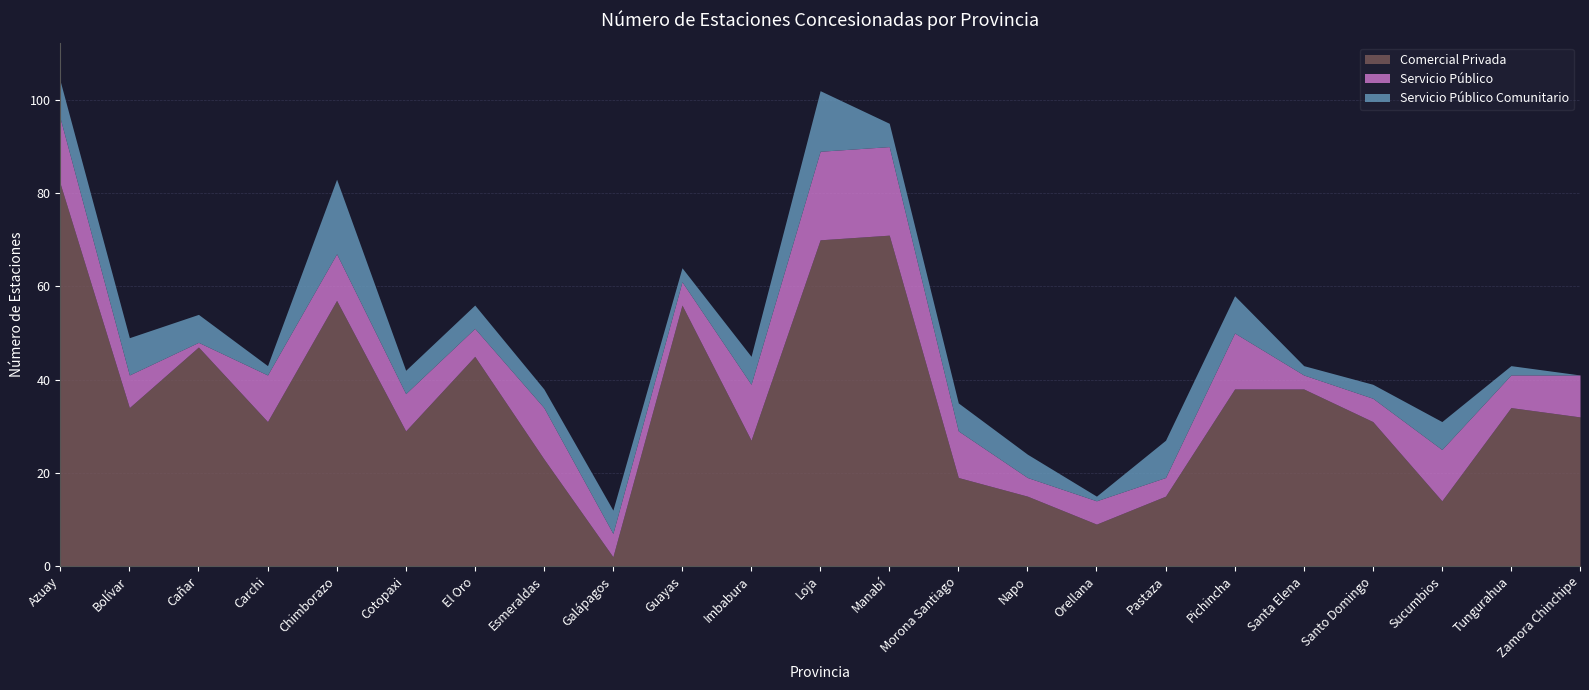

True or false: Servicio Público and Servicio Público Comunitario cross at least once.

True